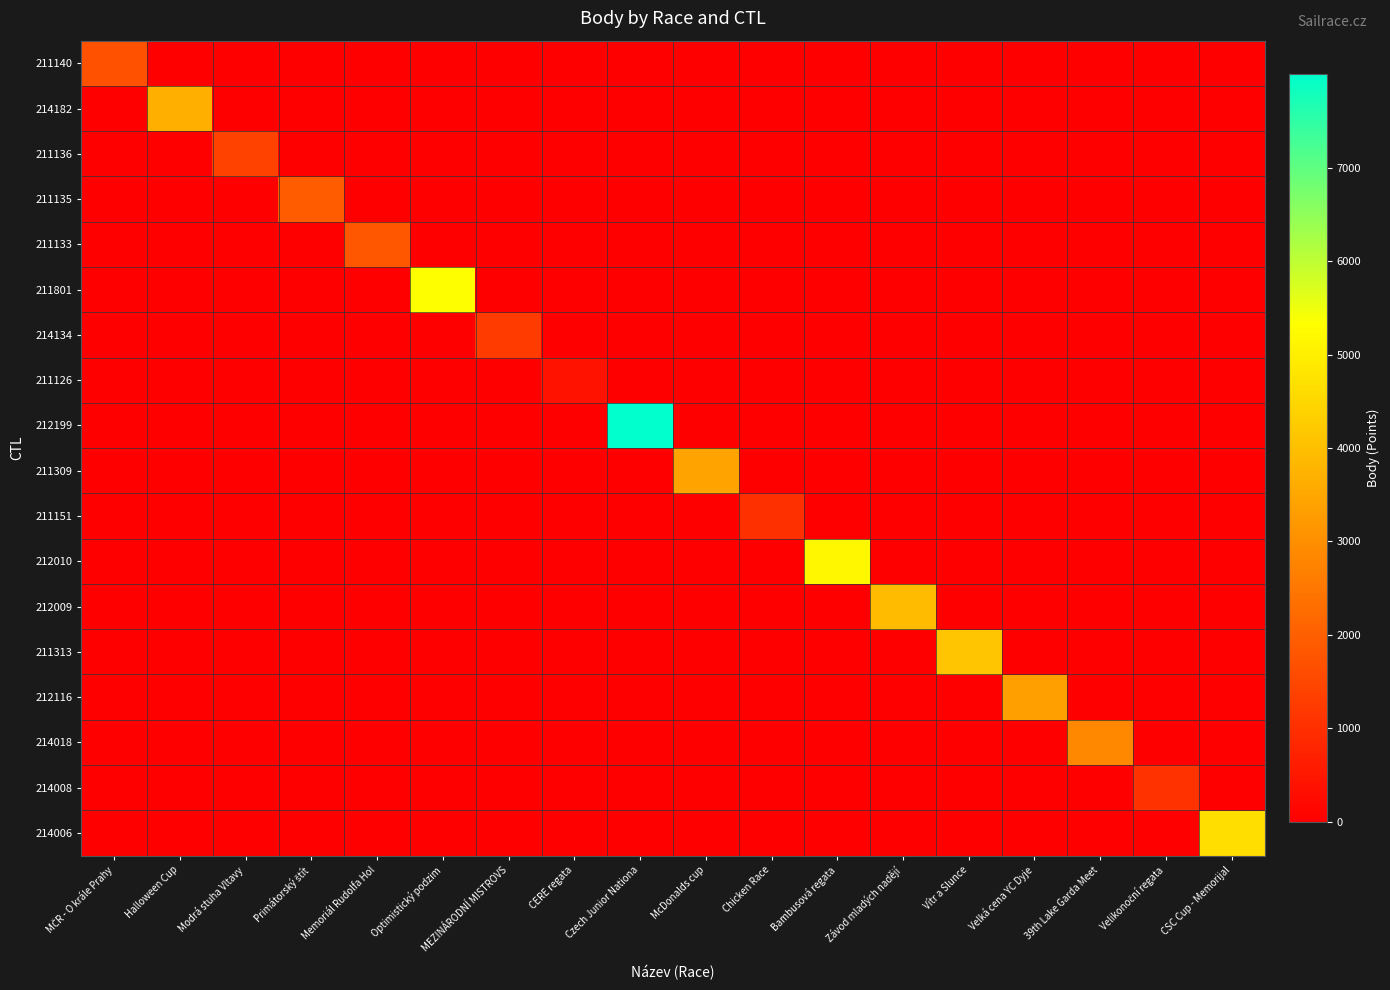

Reading left to right, transcribe all the data shown in this chart.

211140: MČR - O krále Prahy=1709	Halloween Cup=0	Modrá stuha Vltavy=0	Primátorský štít=0	Memoriál Rudolfa Hol=0	Optimistický podzim=0	MEZINÁRODNÍ MISTROVS=0	CERE regata=0	Czech Junior Nationa=0	McDonalds cup=0	Chicken Race=0	Bambusová regata=0	Závod mladých nadějí=0	Vítr a Slunce=0	Velká cena YC Dyje=0	39th Lake Garda Meet=0	Velikonoční regata=0	CSC Cup - Memorijal=0
214182: MČR - O krále Prahy=0	Halloween Cup=3671	Modrá stuha Vltavy=0	Primátorský štít=0	Memoriál Rudolfa Hol=0	Optimistický podzim=0	MEZINÁRODNÍ MISTROVS=0	CERE regata=0	Czech Junior Nationa=0	McDonalds cup=0	Chicken Race=0	Bambusová regata=0	Závod mladých nadějí=0	Vítr a Slunce=0	Velká cena YC Dyje=0	39th Lake Garda Meet=0	Velikonoční regata=0	CSC Cup - Memorijal=0
211136: MČR - O krále Prahy=0	Halloween Cup=0	Modrá stuha Vltavy=1406	Primátorský štít=0	Memoriál Rudolfa Hol=0	Optimistický podzim=0	MEZINÁRODNÍ MISTROVS=0	CERE regata=0	Czech Junior Nationa=0	McDonalds cup=0	Chicken Race=0	Bambusová regata=0	Závod mladých nadějí=0	Vítr a Slunce=0	Velká cena YC Dyje=0	39th Lake Garda Meet=0	Velikonoční regata=0	CSC Cup - Memorijal=0
211135: MČR - O krále Prahy=0	Halloween Cup=0	Modrá stuha Vltavy=0	Primátorský štít=1925	Memoriál Rudolfa Hol=0	Optimistický podzim=0	MEZINÁRODNÍ MISTROVS=0	CERE regata=0	Czech Junior Nationa=0	McDonalds cup=0	Chicken Race=0	Bambusová regata=0	Závod mladých nadějí=0	Vítr a Slunce=0	Velká cena YC Dyje=0	39th Lake Garda Meet=0	Velikonoční regata=0	CSC Cup - Memorijal=0
211133: MČR - O krále Prahy=0	Halloween Cup=0	Modrá stuha Vltavy=0	Primátorský štít=0	Memoriál Rudolfa Hol=1828	Optimistický podzim=0	MEZINÁRODNÍ MISTROVS=0	CERE regata=0	Czech Junior Nationa=0	McDonalds cup=0	Chicken Race=0	Bambusová regata=0	Závod mladých nadějí=0	Vítr a Slunce=0	Velká cena YC Dyje=0	39th Lake Garda Meet=0	Velikonoční regata=0	CSC Cup - Memorijal=0
211801: MČR - O krále Prahy=0	Halloween Cup=0	Modrá stuha Vltavy=0	Primátorský štít=0	Memoriál Rudolfa Hol=0	Optimistický podzim=5317	MEZINÁRODNÍ MISTROVS=0	CERE regata=0	Czech Junior Nationa=0	McDonalds cup=0	Chicken Race=0	Bambusová regata=0	Závod mladých nadějí=0	Vítr a Slunce=0	Velká cena YC Dyje=0	39th Lake Garda Meet=0	Velikonoční regata=0	CSC Cup - Memorijal=0
214134: MČR - O krále Prahy=0	Halloween Cup=0	Modrá stuha Vltavy=0	Primátorský štít=0	Memoriál Rudolfa Hol=0	Optimistický podzim=0	MEZINÁRODNÍ MISTROVS=1259	CERE regata=0	Czech Junior Nationa=0	McDonalds cup=0	Chicken Race=0	Bambusová regata=0	Závod mladých nadějí=0	Vítr a Slunce=0	Velká cena YC Dyje=0	39th Lake Garda Meet=0	Velikonoční regata=0	CSC Cup - Memorijal=0
211126: MČR - O krále Prahy=0	Halloween Cup=0	Modrá stuha Vltavy=0	Primátorský štít=0	Memoriál Rudolfa Hol=0	Optimistický podzim=0	MEZINÁRODNÍ MISTROVS=0	CERE regata=402	Czech Junior Nationa=0	McDonalds cup=0	Chicken Race=0	Bambusová regata=0	Závod mladých nadějí=0	Vítr a Slunce=0	Velká cena YC Dyje=0	39th Lake Garda Meet=0	Velikonoční regata=0	CSC Cup - Memorijal=0
212199: MČR - O krále Prahy=0	Halloween Cup=0	Modrá stuha Vltavy=0	Primátorský štít=0	Memoriál Rudolfa Hol=0	Optimistický podzim=0	MEZINÁRODNÍ MISTROVS=0	CERE regata=0	Czech Junior Nationa=7999	McDonalds cup=0	Chicken Race=0	Bambusová regata=0	Závod mladých nadějí=0	Vítr a Slunce=0	Velká cena YC Dyje=0	39th Lake Garda Meet=0	Velikonoční regata=0	CSC Cup - Memorijal=0
211309: MČR - O krále Prahy=0	Halloween Cup=0	Modrá stuha Vltavy=0	Primátorský štít=0	Memoriál Rudolfa Hol=0	Optimistický podzim=0	MEZINÁRODNÍ MISTROVS=0	CERE regata=0	Czech Junior Nationa=0	McDonalds cup=3406	Chicken Race=0	Bambusová regata=0	Závod mladých nadějí=0	Vítr a Slunce=0	Velká cena YC Dyje=0	39th Lake Garda Meet=0	Velikonoční regata=0	CSC Cup - Memorijal=0
211151: MČR - O krále Prahy=0	Halloween Cup=0	Modrá stuha Vltavy=0	Primátorský štít=0	Memoriál Rudolfa Hol=0	Optimistický podzim=0	MEZINÁRODNÍ MISTROVS=0	CERE regata=0	Czech Junior Nationa=0	McDonalds cup=0	Chicken Race=1030	Bambusová regata=0	Závod mladých nadějí=0	Vítr a Slunce=0	Velká cena YC Dyje=0	39th Lake Garda Meet=0	Velikonoční regata=0	CSC Cup - Memorijal=0
212010: MČR - O krále Prahy=0	Halloween Cup=0	Modrá stuha Vltavy=0	Primátorský štít=0	Memoriál Rudolfa Hol=0	Optimistický podzim=0	MEZINÁRODNÍ MISTROVS=0	CERE regata=0	Czech Junior Nationa=0	McDonalds cup=0	Chicken Race=0	Bambusová regata=5165	Závod mladých nadějí=0	Vítr a Slunce=0	Velká cena YC Dyje=0	39th Lake Garda Meet=0	Velikonoční regata=0	CSC Cup - Memorijal=0
212009: MČR - O krále Prahy=0	Halloween Cup=0	Modrá stuha Vltavy=0	Primátorský štít=0	Memoriál Rudolfa Hol=0	Optimistický podzim=0	MEZINÁRODNÍ MISTROVS=0	CERE regata=0	Czech Junior Nationa=0	McDonalds cup=0	Chicken Race=0	Bambusová regata=0	Závod mladých nadějí=3933	Vítr a Slunce=0	Velká cena YC Dyje=0	39th Lake Garda Meet=0	Velikonoční regata=0	CSC Cup - Memorijal=0
211313: MČR - O krále Prahy=0	Halloween Cup=0	Modrá stuha Vltavy=0	Primátorský štít=0	Memoriál Rudolfa Hol=0	Optimistický podzim=0	MEZINÁRODNÍ MISTROVS=0	CERE regata=0	Czech Junior Nationa=0	McDonalds cup=0	Chicken Race=0	Bambusová regata=0	Závod mladých nadějí=0	Vítr a Slunce=4128	Velká cena YC Dyje=0	39th Lake Garda Meet=0	Velikonoční regata=0	CSC Cup - Memorijal=0
212116: MČR - O krále Prahy=0	Halloween Cup=0	Modrá stuha Vltavy=0	Primátorský štít=0	Memoriál Rudolfa Hol=0	Optimistický podzim=0	MEZINÁRODNÍ MISTROVS=0	CERE regata=0	Czech Junior Nationa=0	McDonalds cup=0	Chicken Race=0	Bambusová regata=0	Závod mladých nadějí=0	Vítr a Slunce=0	Velká cena YC Dyje=3337	39th Lake Garda Meet=0	Velikonoční regata=0	CSC Cup - Memorijal=0
214018: MČR - O krále Prahy=0	Halloween Cup=0	Modrá stuha Vltavy=0	Primátorský štít=0	Memoriál Rudolfa Hol=0	Optimistický podzim=0	MEZINÁRODNÍ MISTROVS=0	CERE regata=0	Czech Junior Nationa=0	McDonalds cup=0	Chicken Race=0	Bambusová regata=0	Závod mladých nadějí=0	Vítr a Slunce=0	Velká cena YC Dyje=0	39th Lake Garda Meet=2859	Velikonoční regata=0	CSC Cup - Memorijal=0
214008: MČR - O krále Prahy=0	Halloween Cup=0	Modrá stuha Vltavy=0	Primátorský štít=0	Memoriál Rudolfa Hol=0	Optimistický podzim=0	MEZINÁRODNÍ MISTROVS=0	CERE regata=0	Czech Junior Nationa=0	McDonalds cup=0	Chicken Race=0	Bambusová regata=0	Závod mladých nadějí=0	Vítr a Slunce=0	Velká cena YC Dyje=0	39th Lake Garda Meet=0	Velikonoční regata=1063	CSC Cup - Memorijal=0
214006: MČR - O krále Prahy=0	Halloween Cup=0	Modrá stuha Vltavy=0	Primátorský štít=0	Memoriál Rudolfa Hol=0	Optimistický podzim=0	MEZINÁRODNÍ MISTROVS=0	CERE regata=0	Czech Junior Nationa=0	McDonalds cup=0	Chicken Race=0	Bambusová regata=0	Závod mladých nadějí=0	Vítr a Slunce=0	Velká cena YC Dyje=0	39th Lake Garda Meet=0	Velikonoční regata=0	CSC Cup - Memorijal=4654